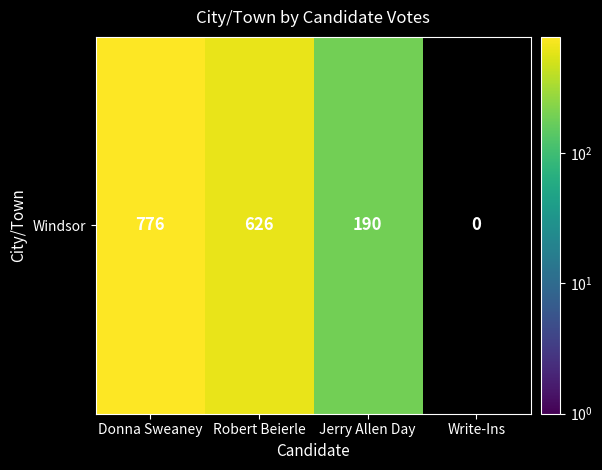

Which label corresponds to the largest value in the chart?

Donna Sweaney